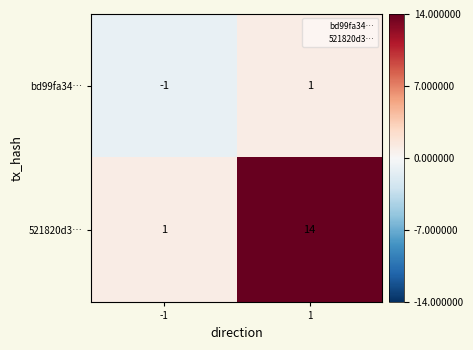

Which series has the widest spread of values?

521820d3…